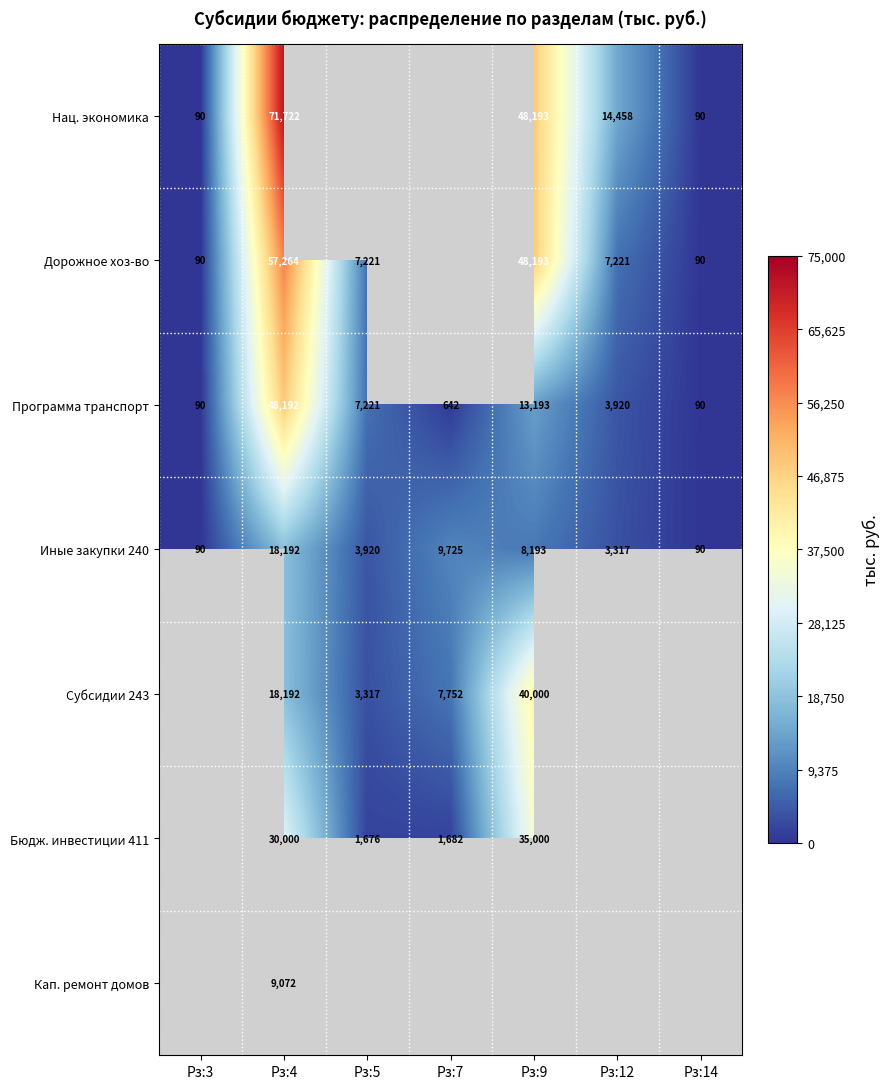

Is it true that Программа транспорт equals 13193 at Рз:9?

True